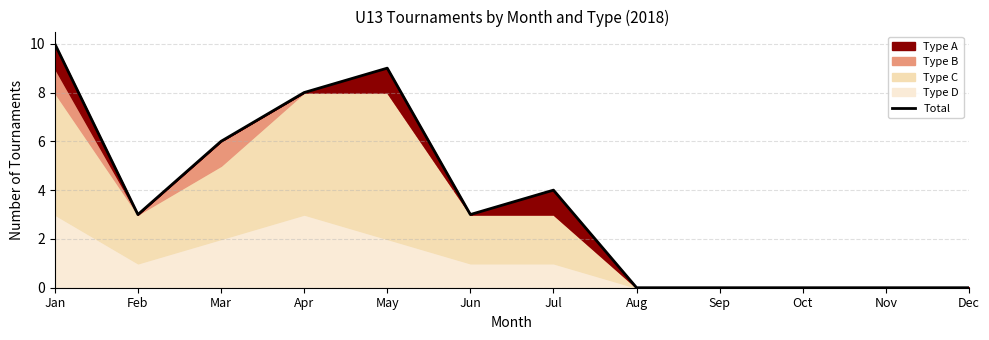

At which label does the data first exceed 3?

Jan